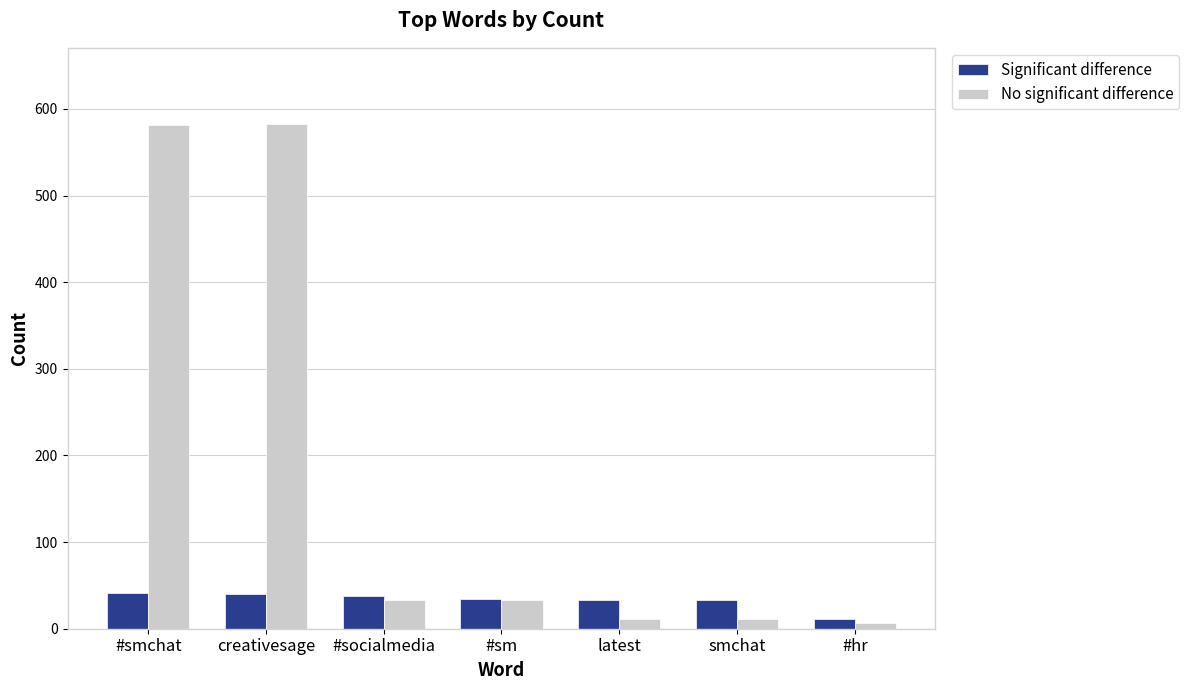

Are the bars horizontal?

No